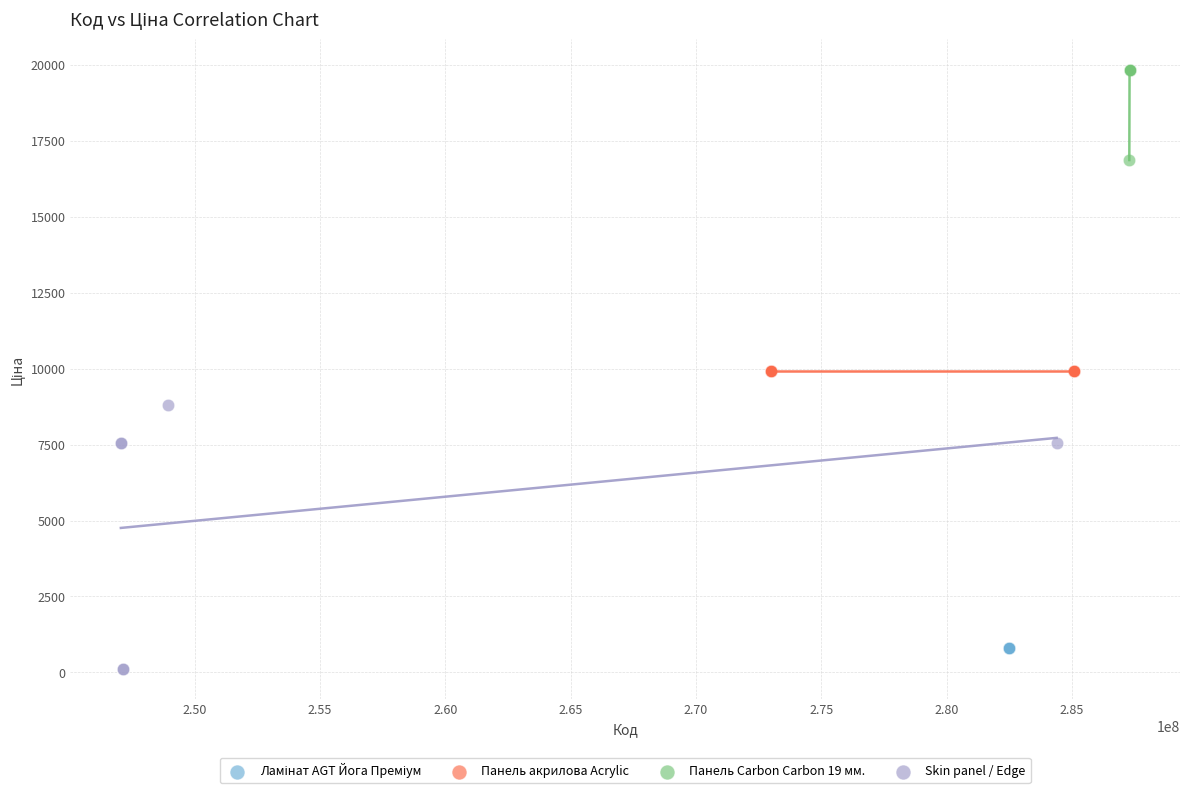

Which series contains the highest Y value?

Панель Carbon Carbon 19 мм.